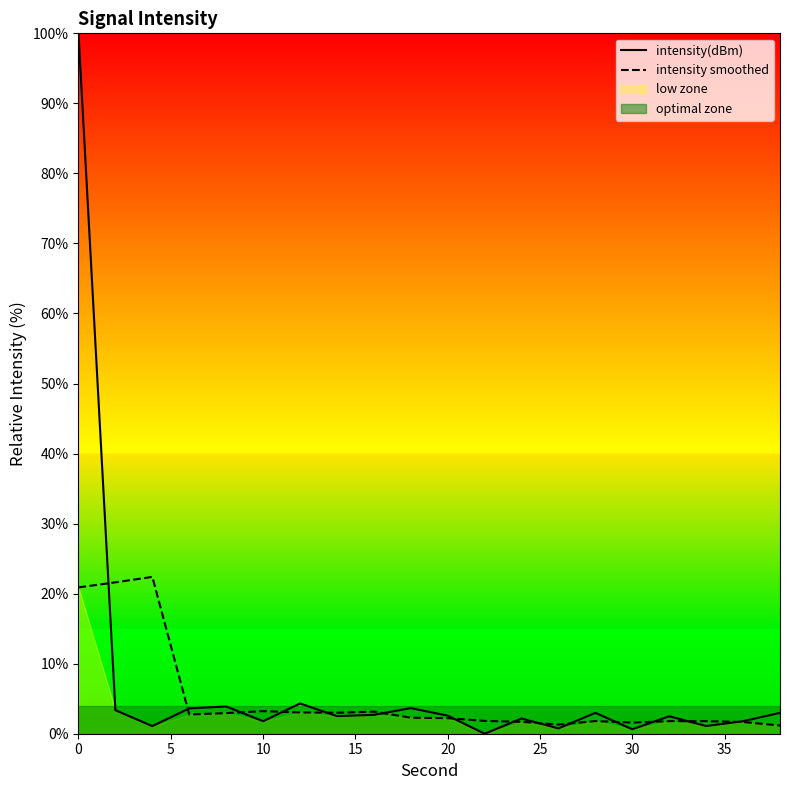

In intensity smoothed, how many points are lower than both neighbors (excluding endpoints)?

4